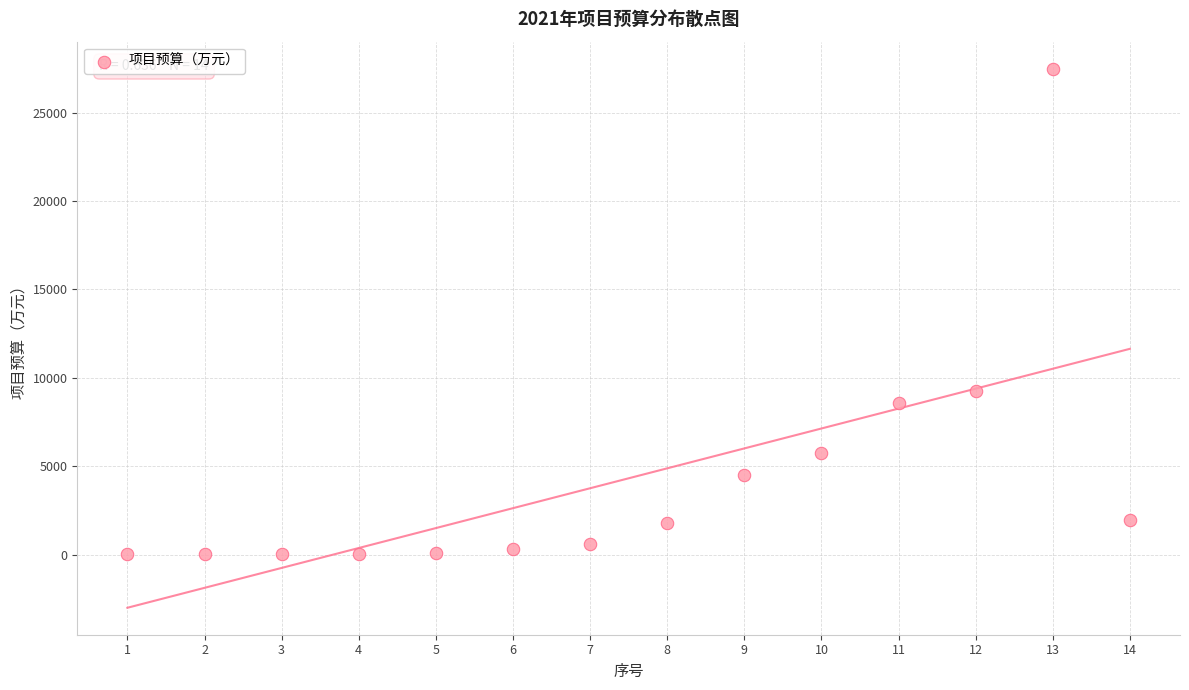

What is the range of X values (max minus min)?

13.0